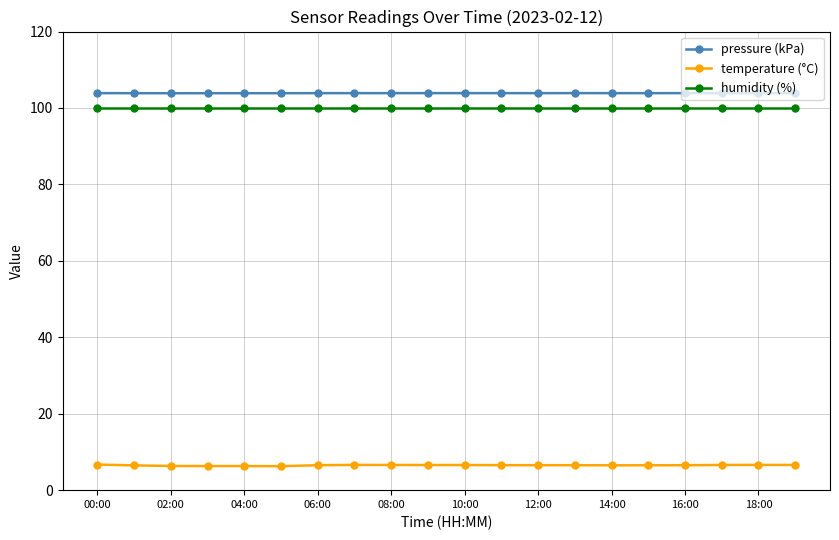

What is the smallest value displayed?

6.3